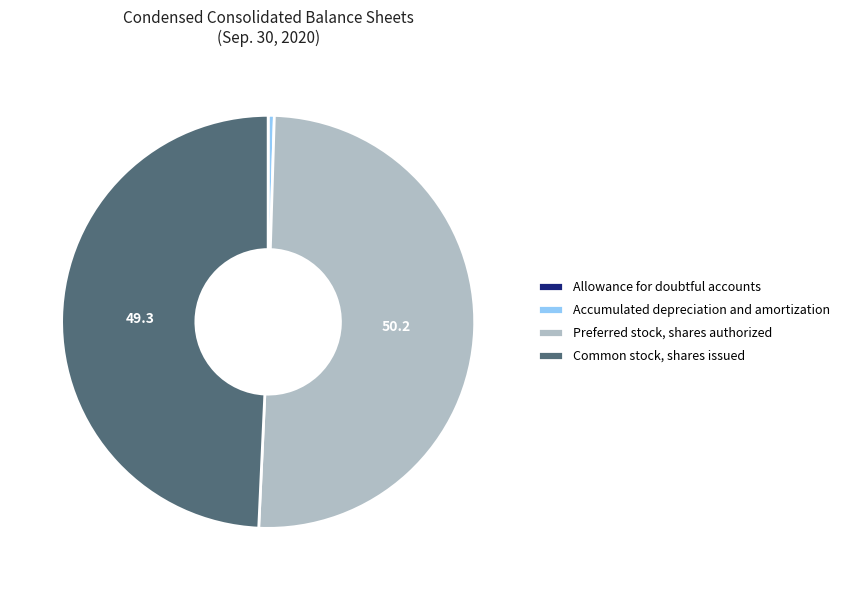

Which has a higher value, Common stock, shares issued or Accumulated depreciation and amortization?

Common stock, shares issued